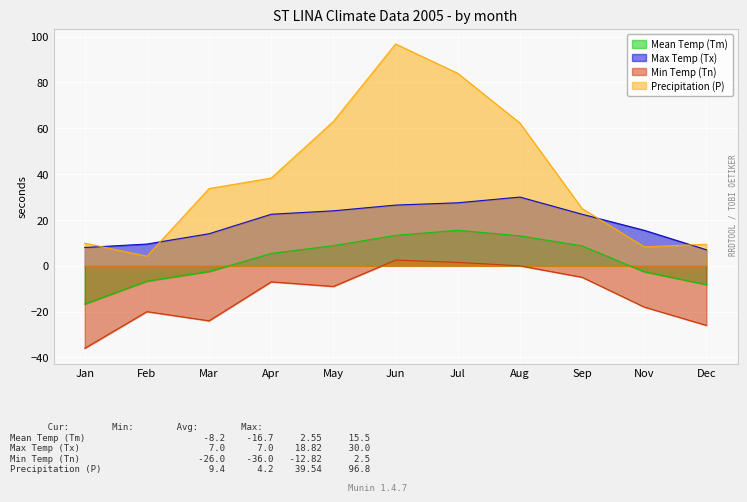

At which category is the sum across all series the highest?

Jun